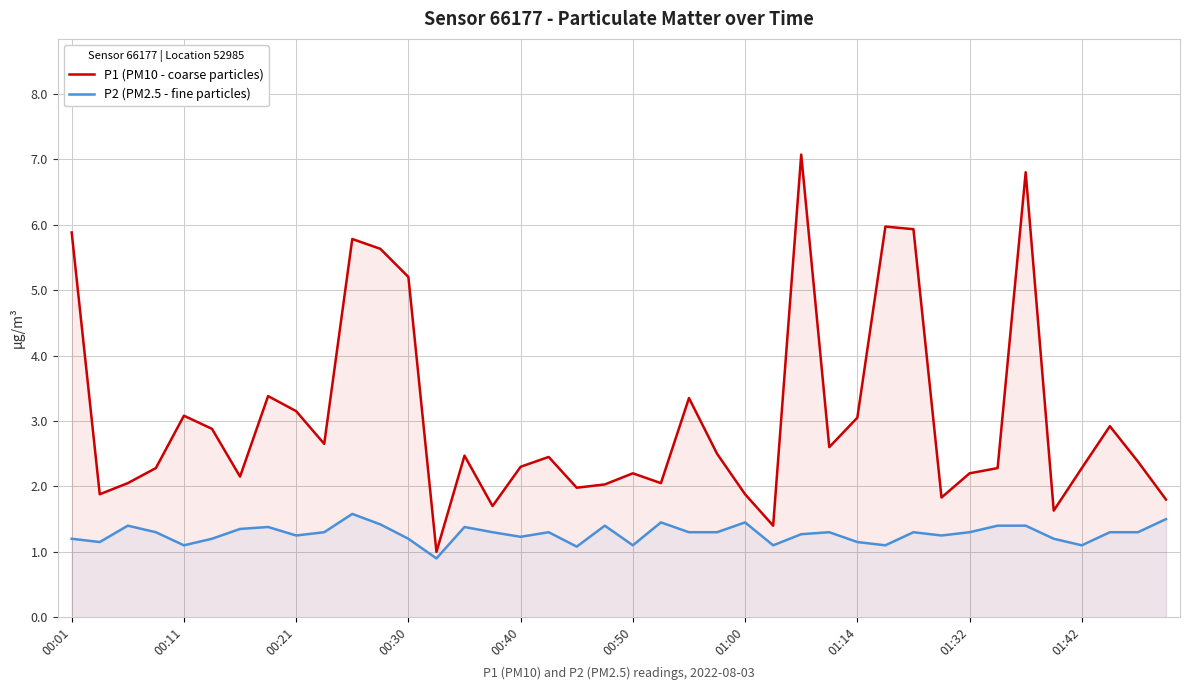

What is the spread (max minus min) of values at 01:32?

0.9